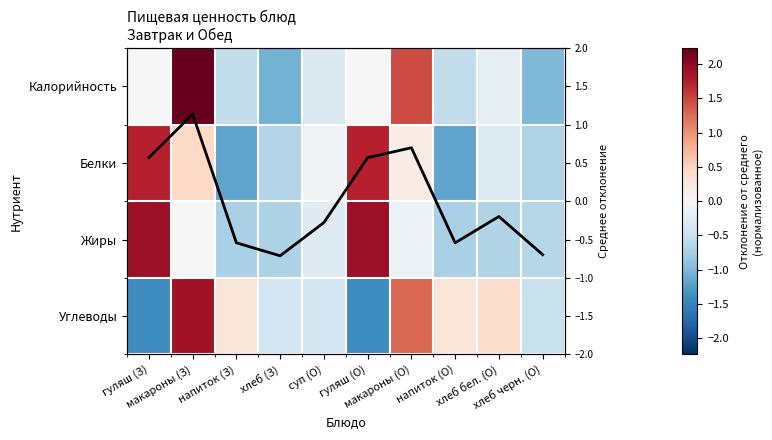

What is the spread (max minus min) of values at макароны (О)?

1.6